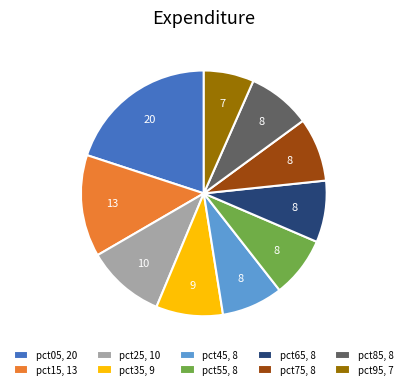

Which slice is the largest?

pct05